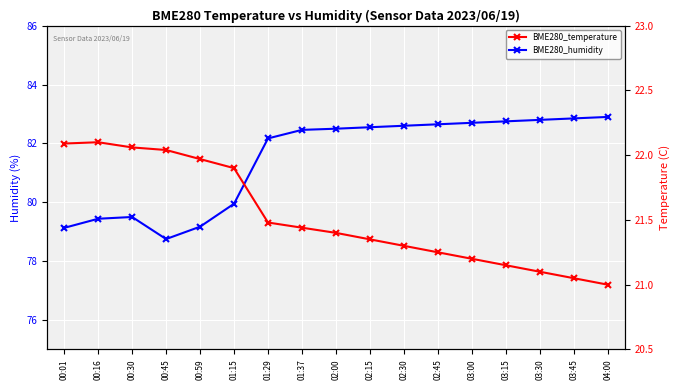

What is the label of the 5th point from the left?

00:59